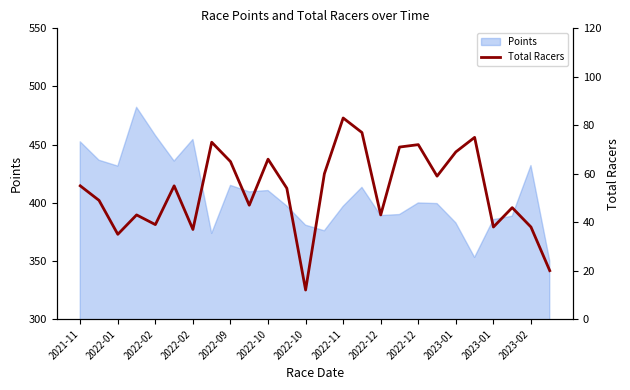

How many lines are shown in the chart?

1